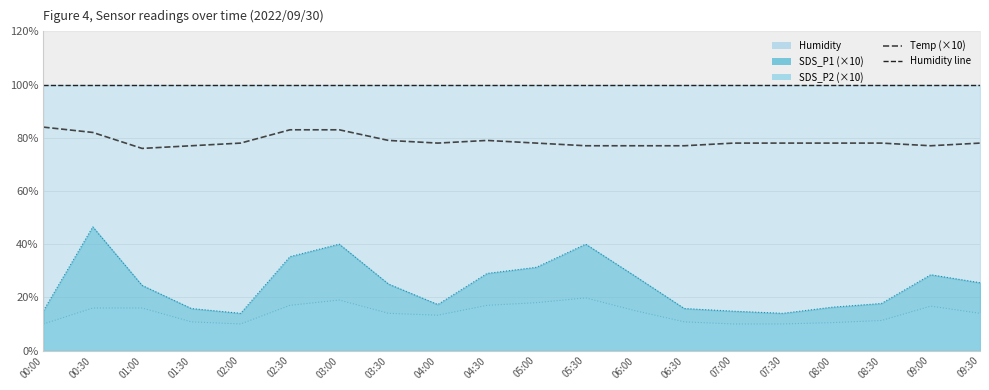

True or false: Temp (×10) has a value of 83.0 at 02:30.

True